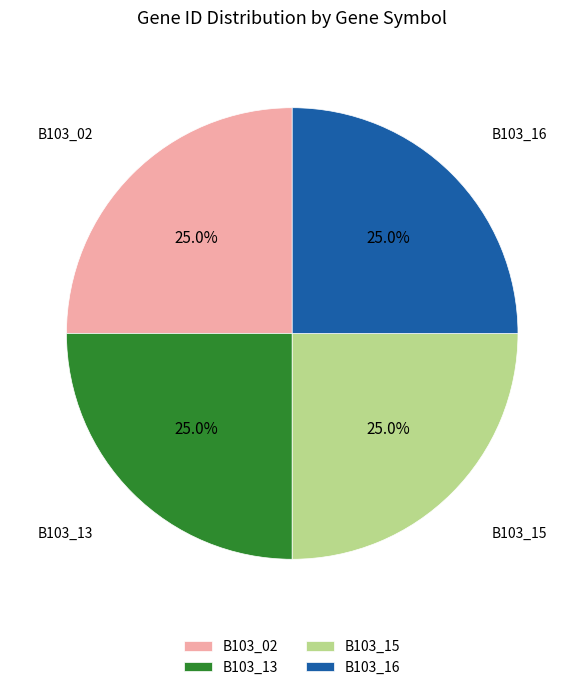

To the nearest percent, what portion does B103_02 represent?

25%